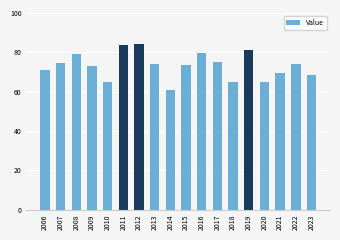

How many data points are above 74?

9